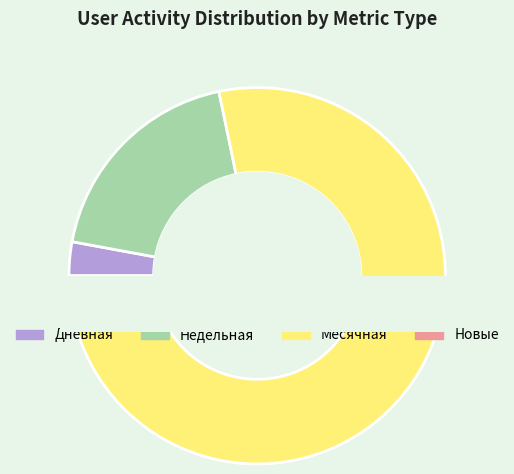

Between 1 and 8, which is larger?

8